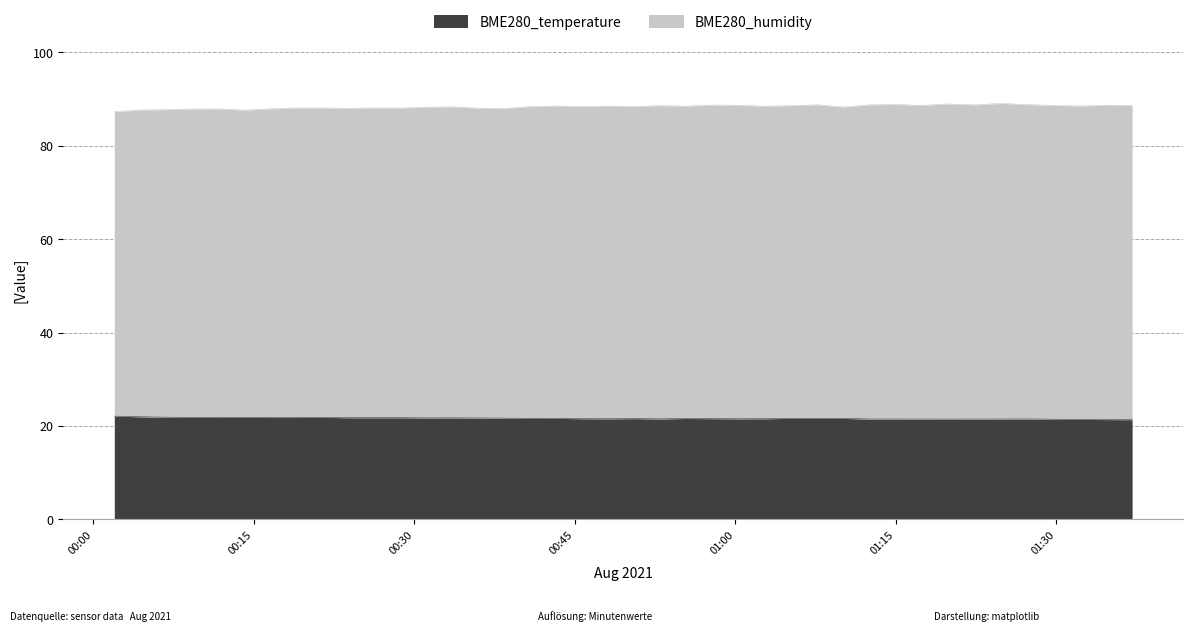

Which category has the highest value across all series?

2021/08/21 01:24:50